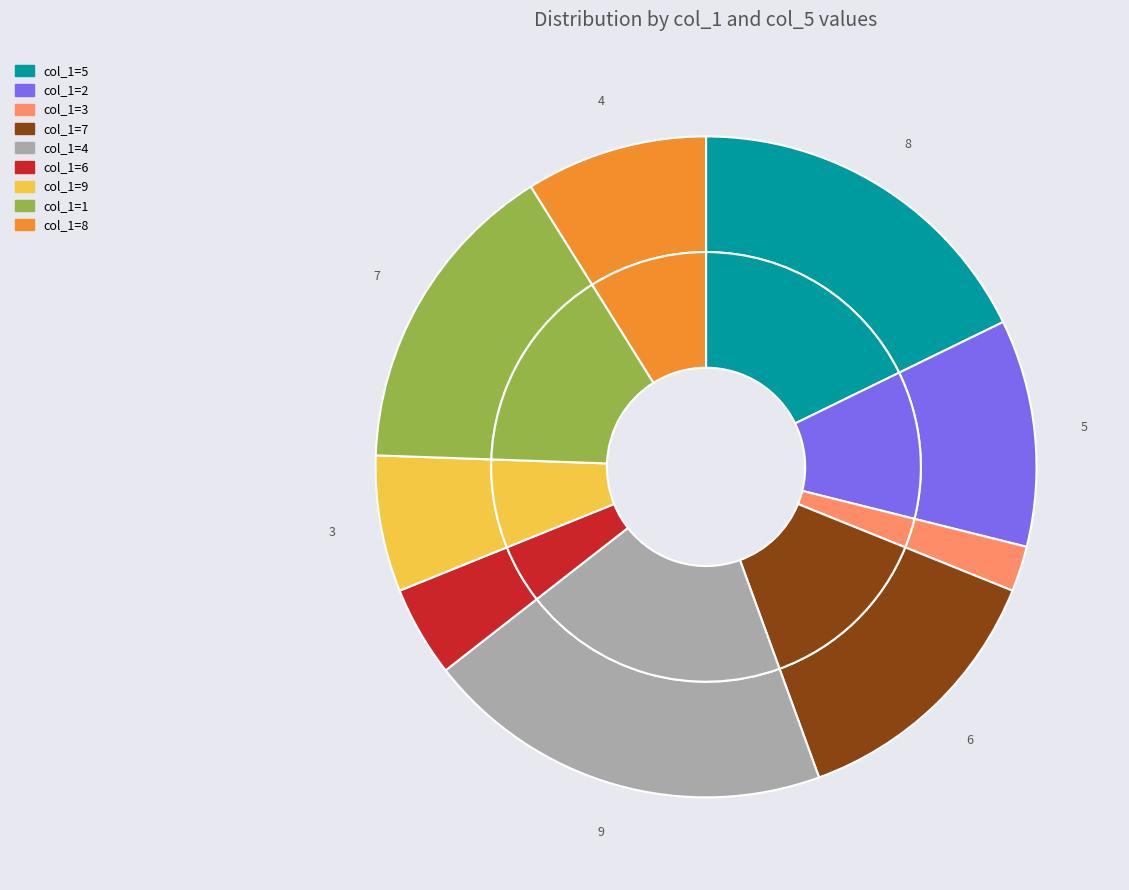

Which slice is the smallest?

3